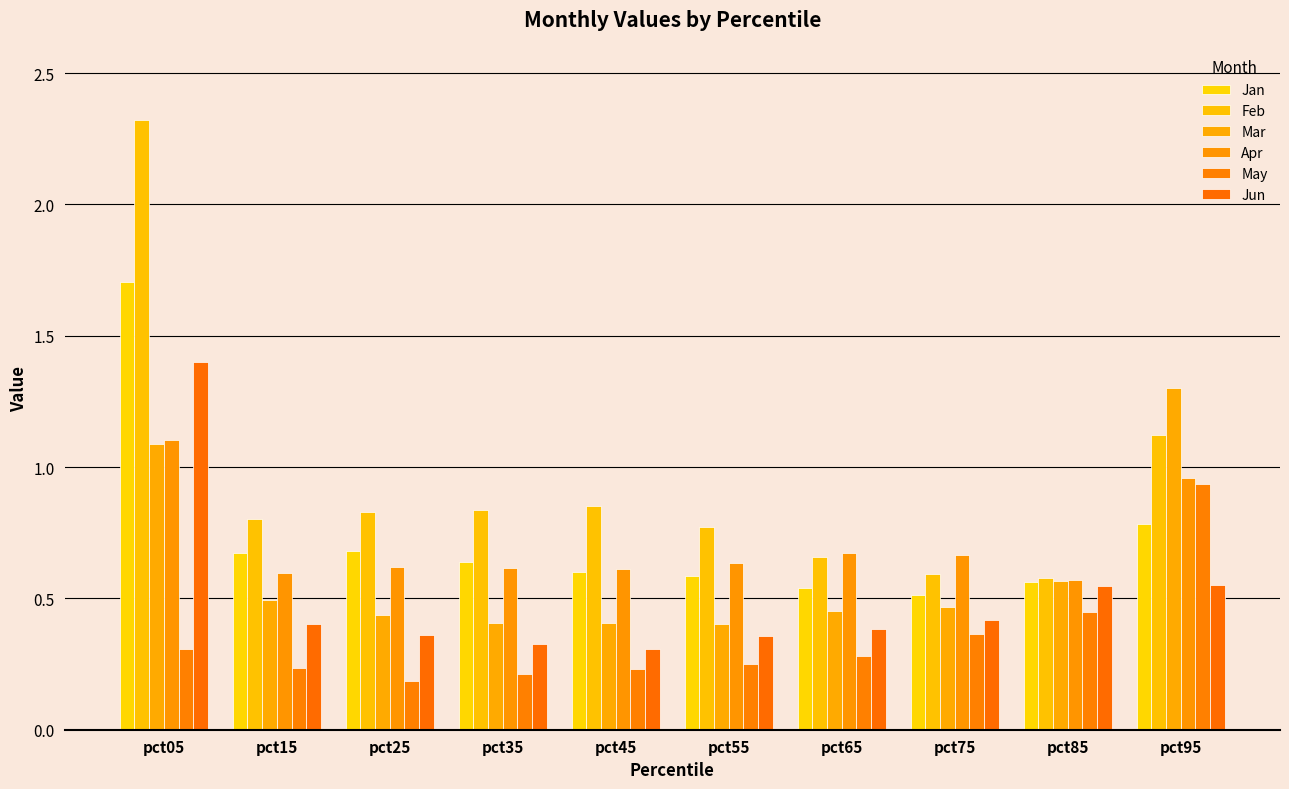

What is the difference between the second highest and second lowest values in the Feb series?

0.5